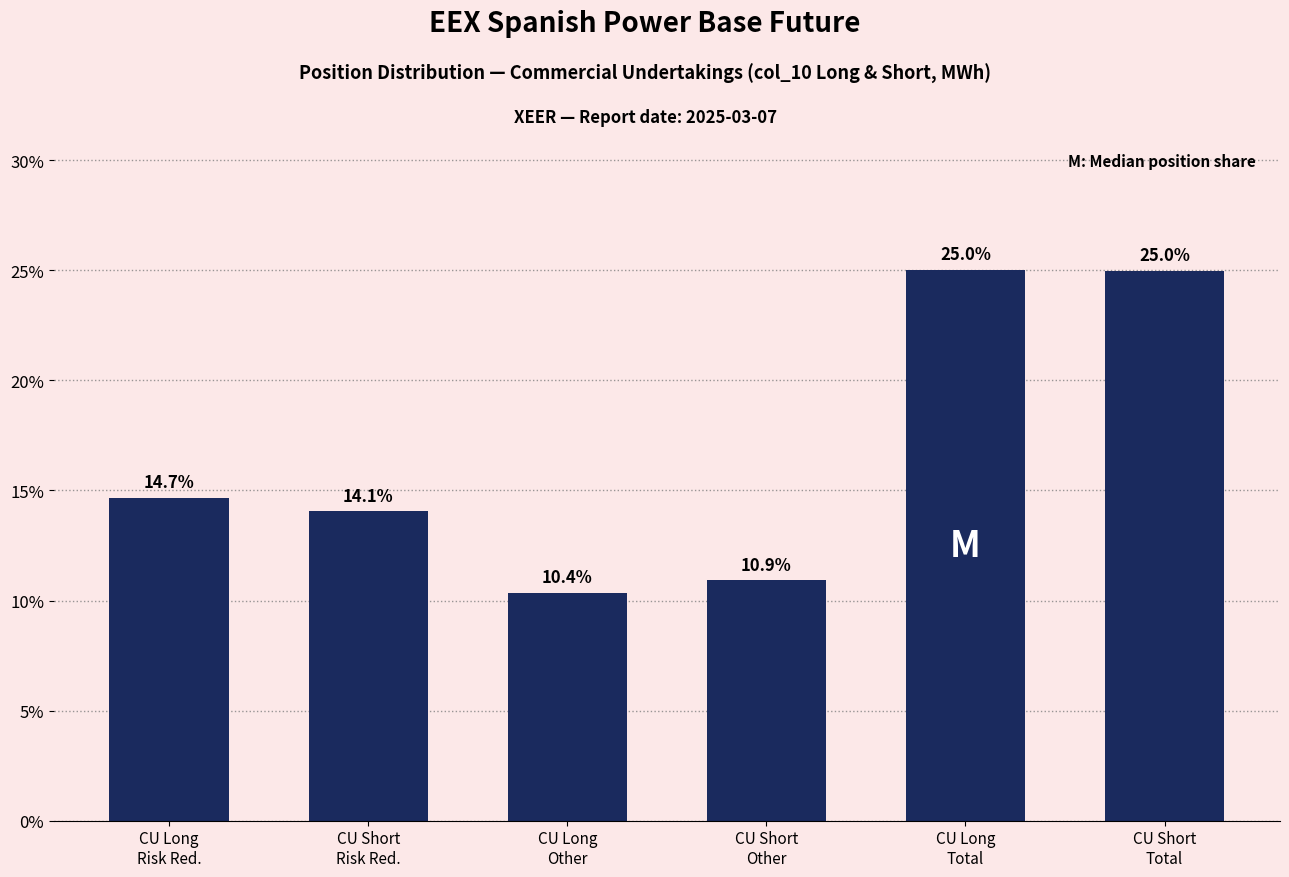

Reading left to right, extract all data points from this chart.

14.7	14.1	10.4	10.9	25.0	25.0